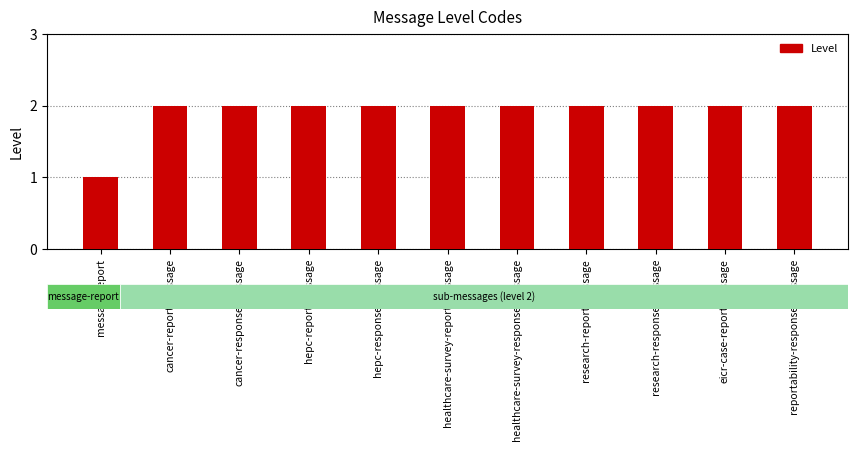

Reading right to left, what are all the values shown in this chart?

reportability-response-message=2	eicr-case-report-message=2	research-response-message=2	research-report-message=2	healthcare-survey-response-message=2	healthcare-survey-report-message=2	hepc-response-message=2	hepc-report-message=2	cancer-response-message=2	cancer-report-message=2	message-report=1